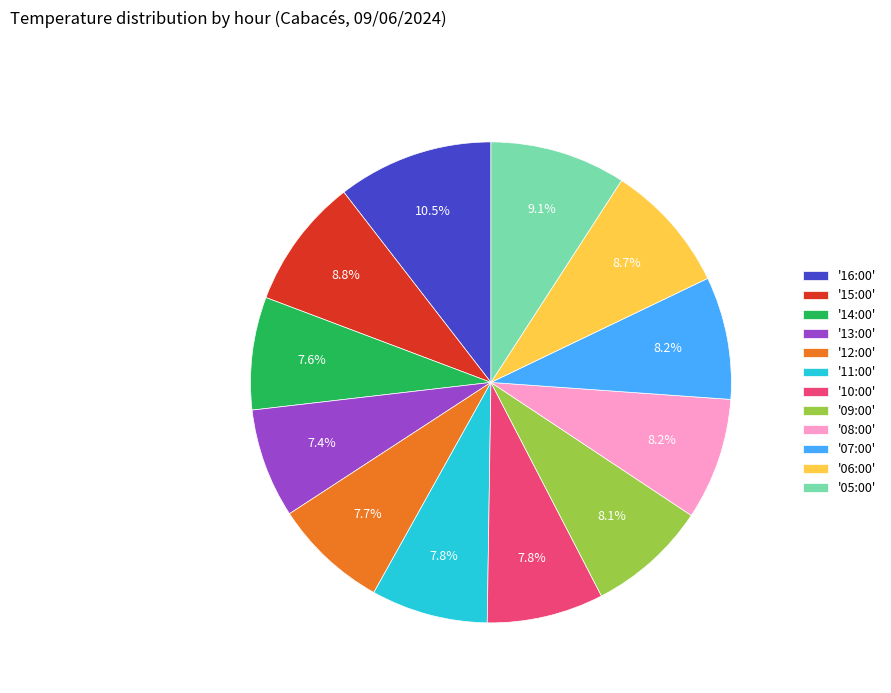

Which category has the biggest portion of the pie?

'16:00'